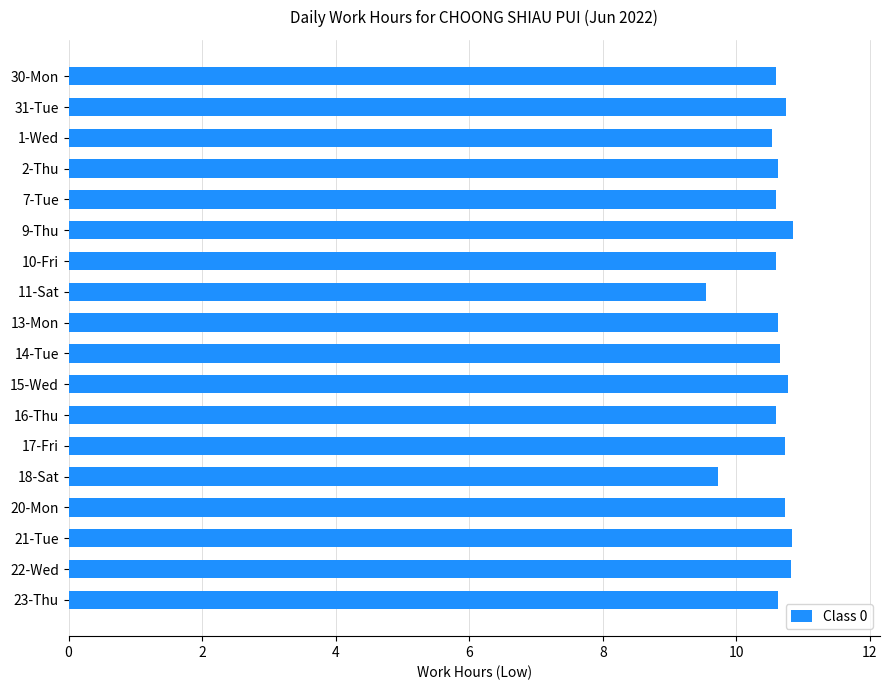

The value at 9-Thu is 10.8. True or false?

True